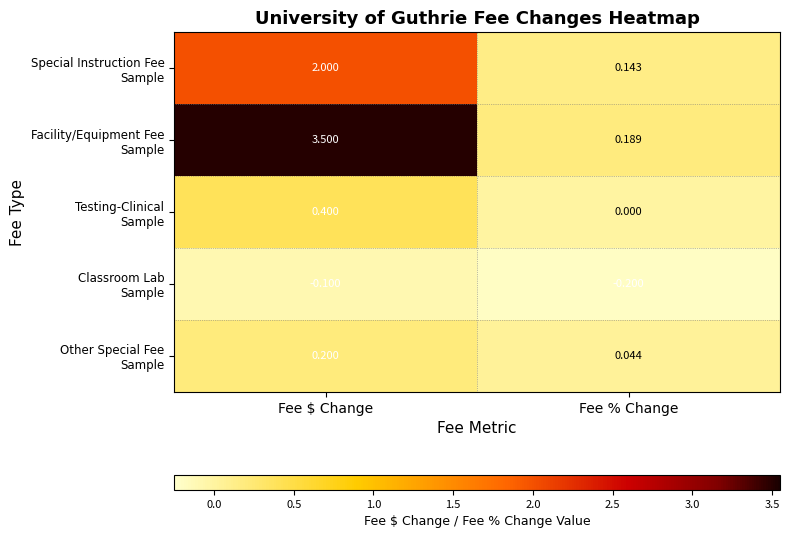

Count the number of categories in the chart.

2